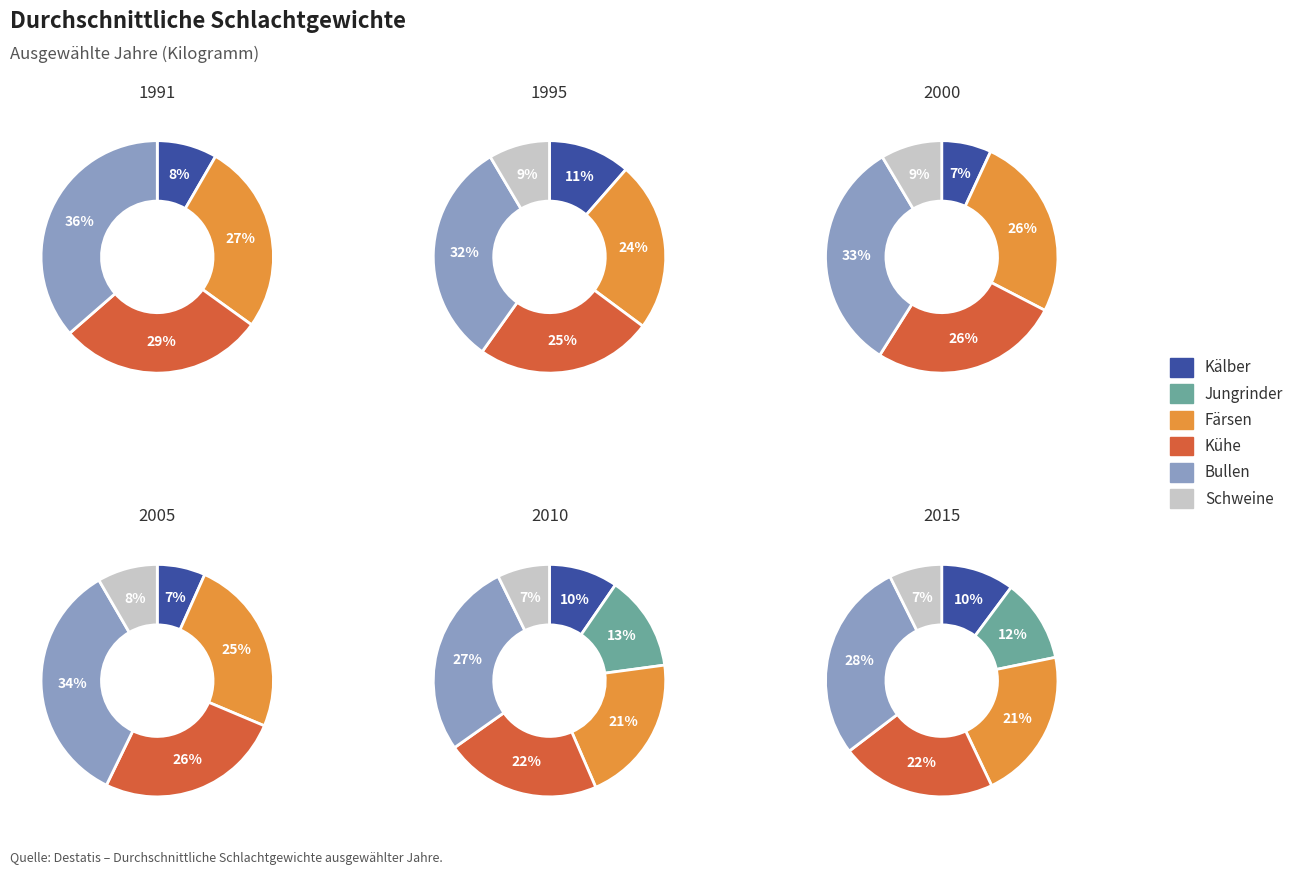

Does 2010 account for over 50% of the chart?

No